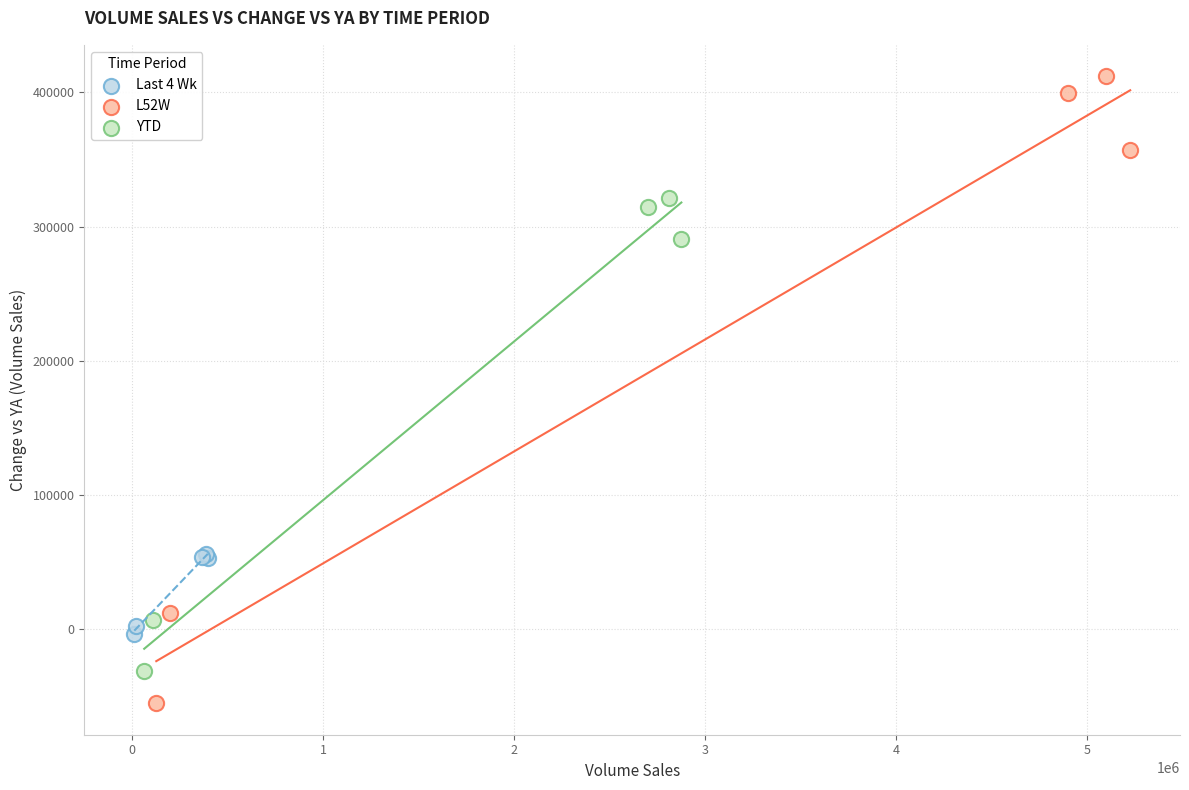

Which series has the widest spread of Y values?

L52W